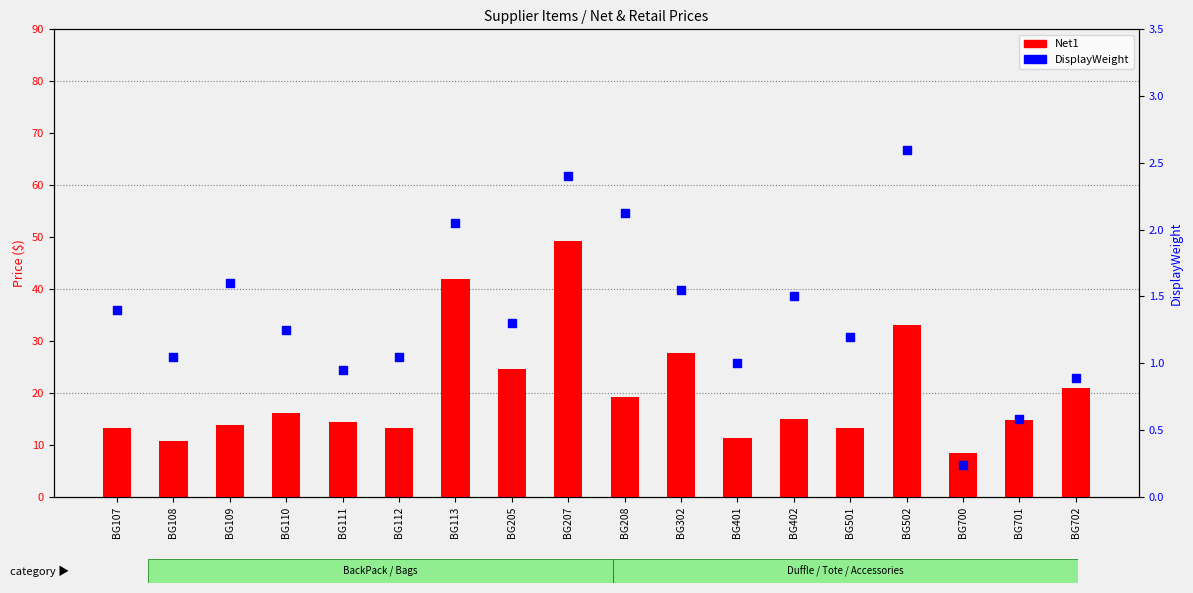

Which series reaches the maximum Y coordinate?

Net1